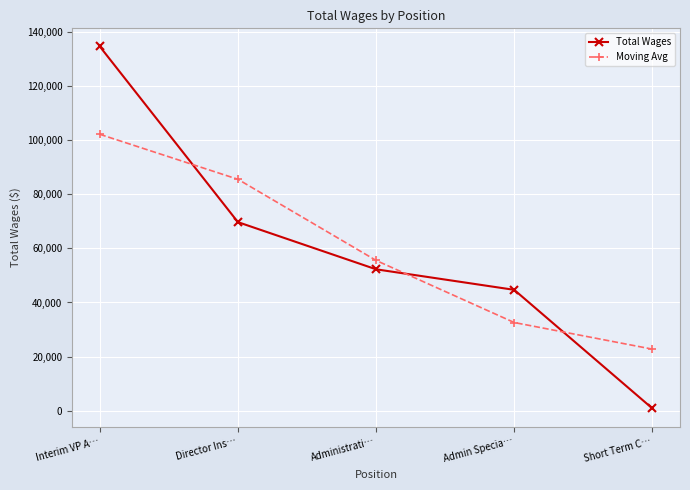

What is the difference between the second highest and second lowest values in the Total Wages series?

25027.0